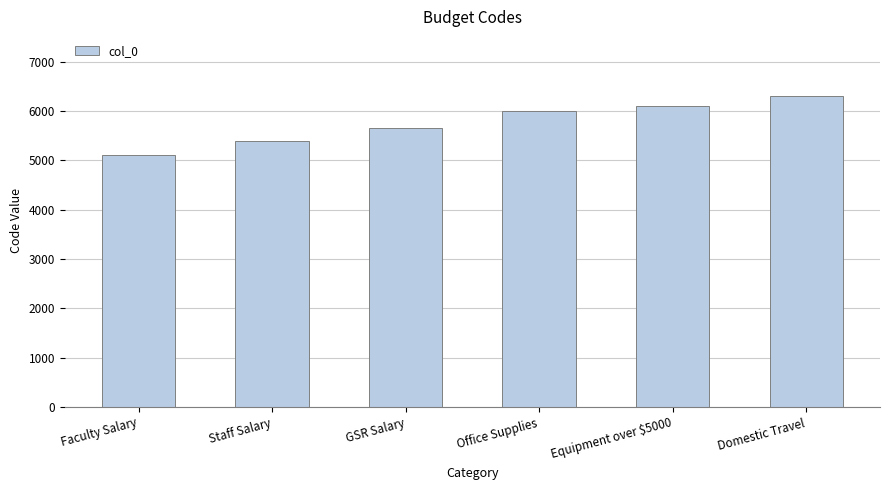

What is the ratio of the value at Equipment over $5000 to the value at Staff Salary?

1.1